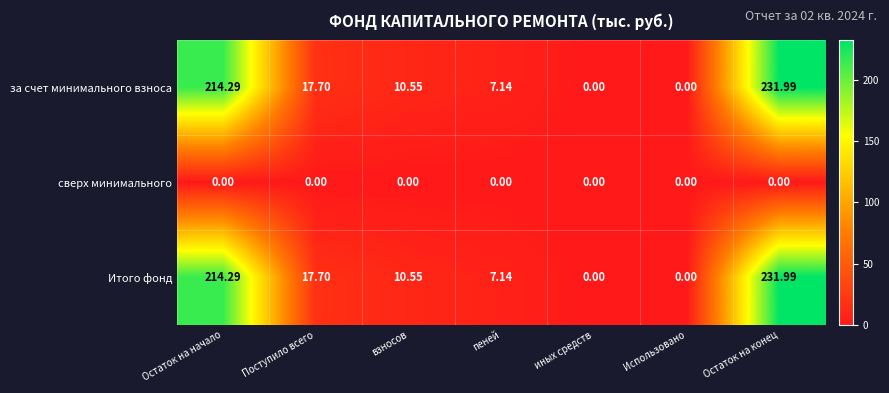

How many series are shown in this chart?

3